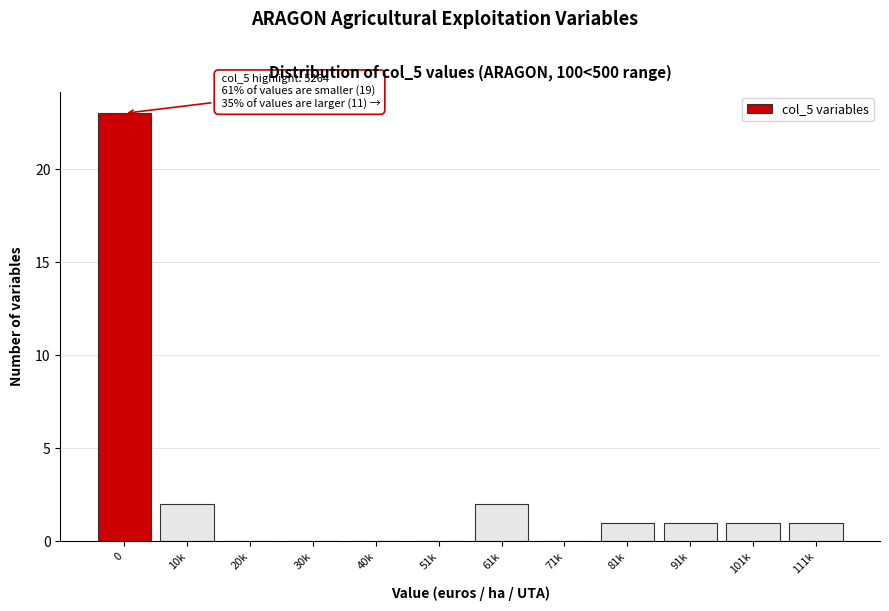

Reading right to left, what are all the values shown in this chart?

111k=1	101k=1	91k=1	81k=1	71k=0	61k=2	51k=0	40k=0	30k=0	20k=0	10k=2	0=23